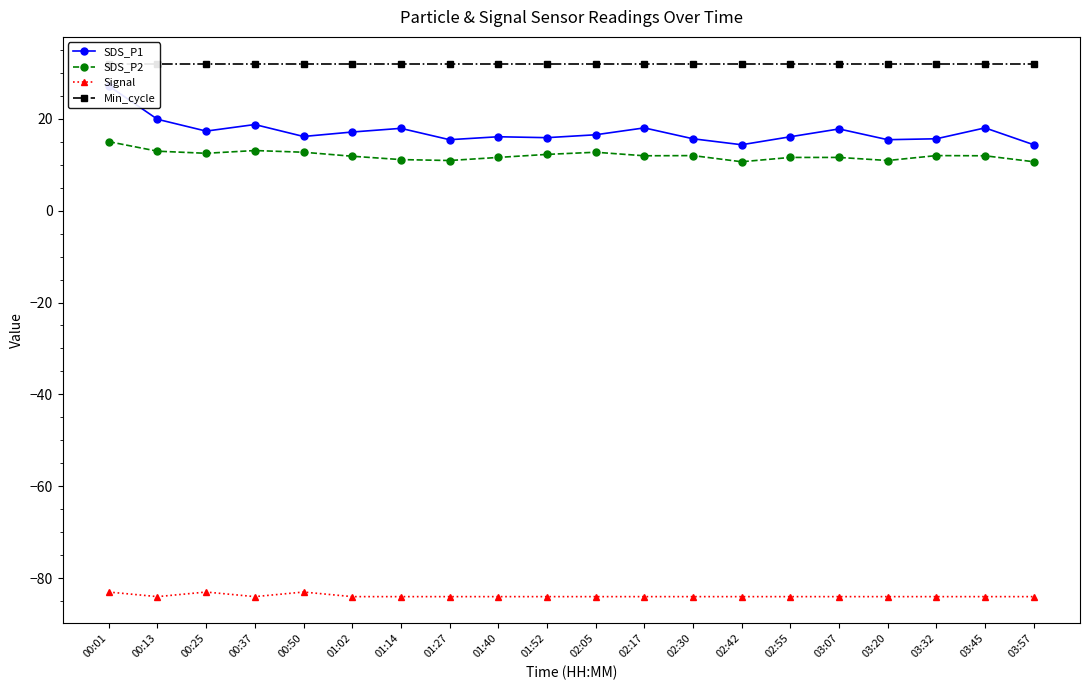

True or false: Signal and SDS_P1 cross at least once.

False